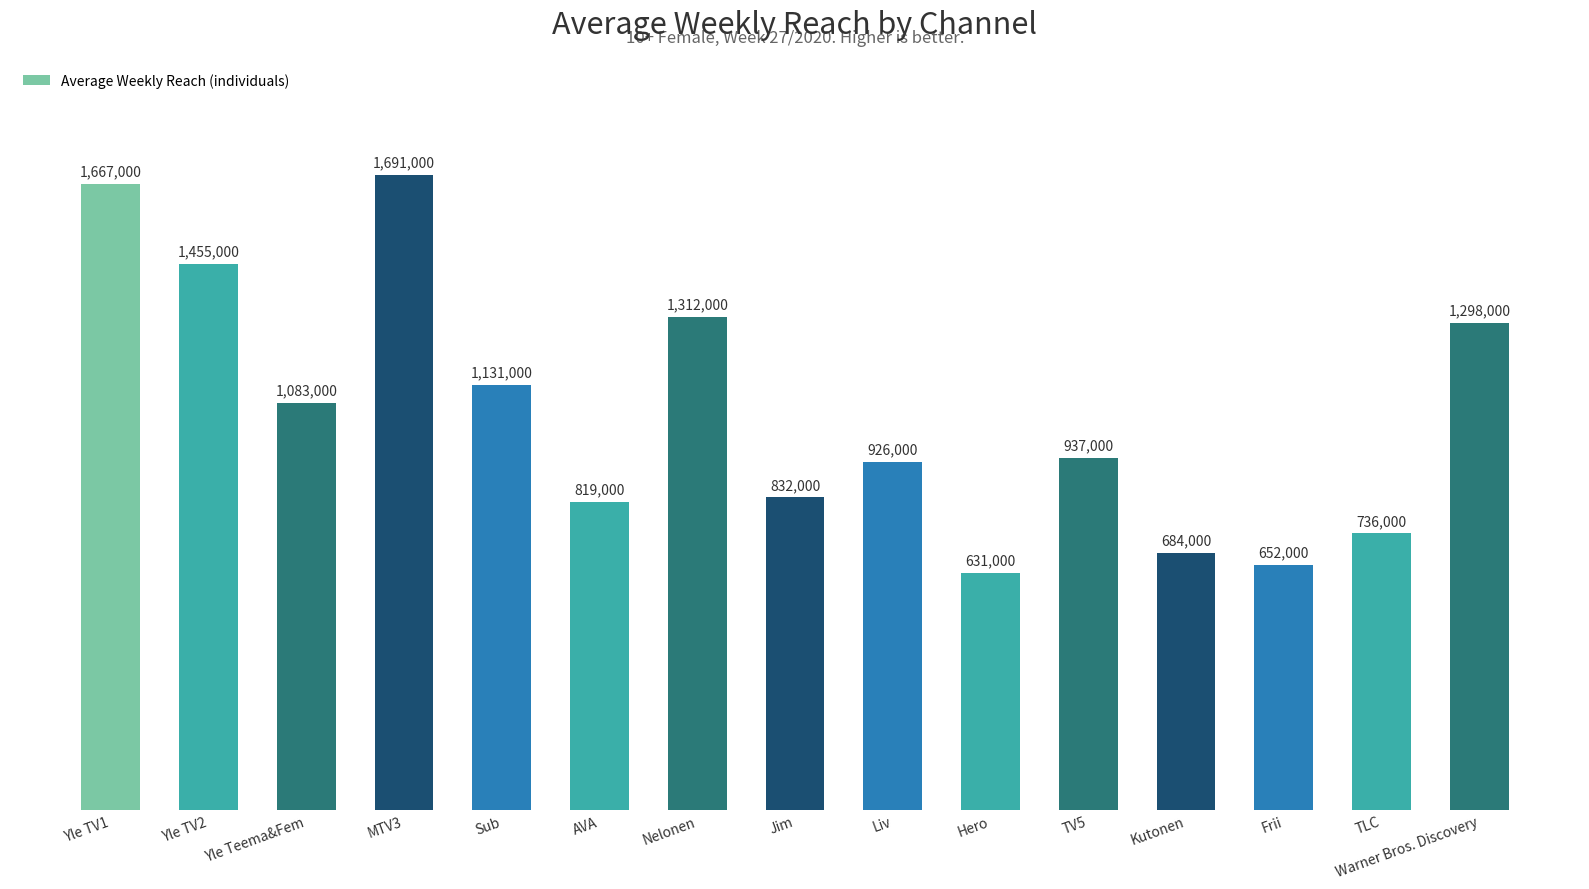

Does the chart contain stacked bars?

No